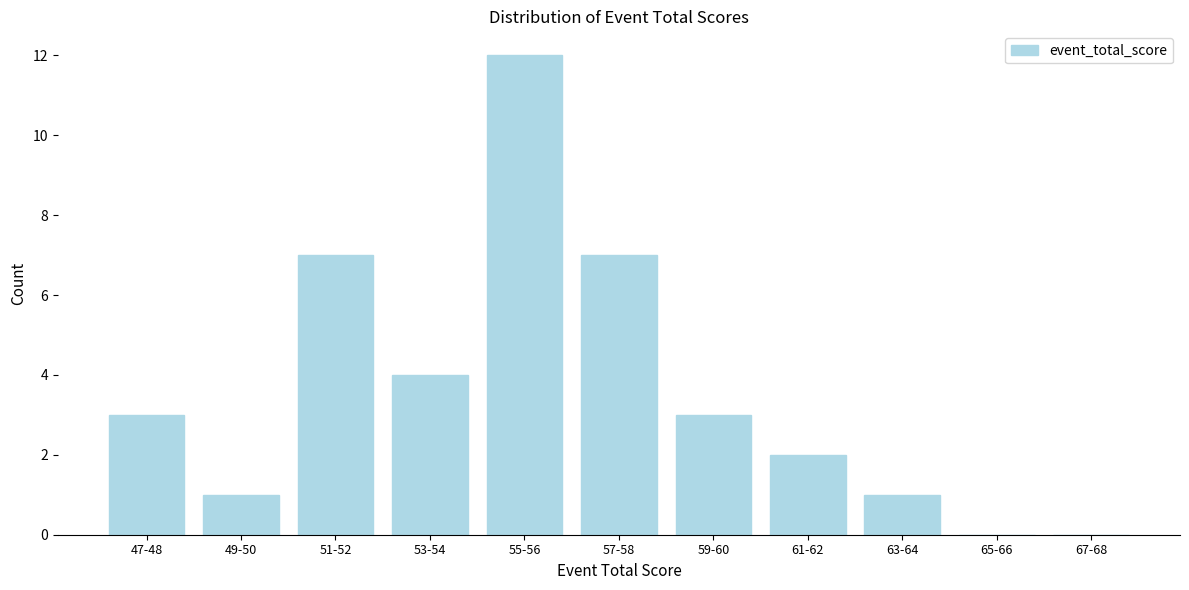

Reading left to right, what are all the values shown in this chart?

47-48=3	49-50=1	51-52=7	53-54=4	55-56=12	57-58=7	59-60=3	61-62=2	63-64=1	65-66=0	67-68=0